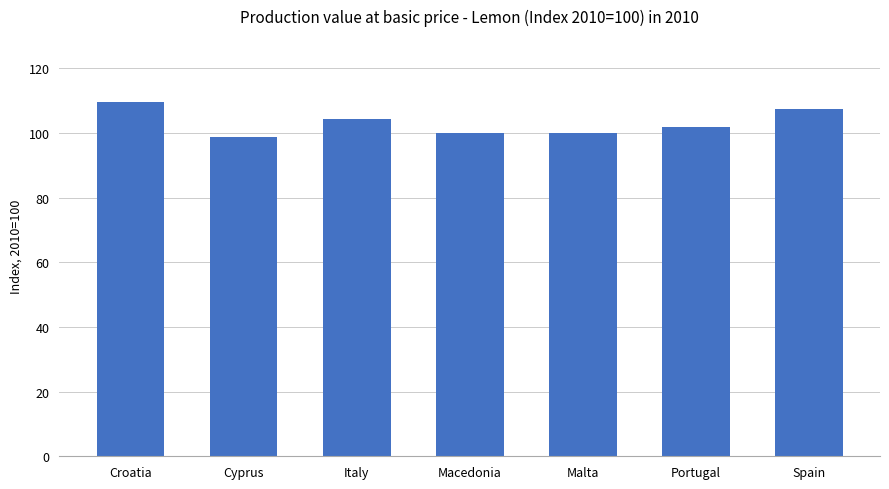

True or false: the data shows 100.0 at Malta.

True